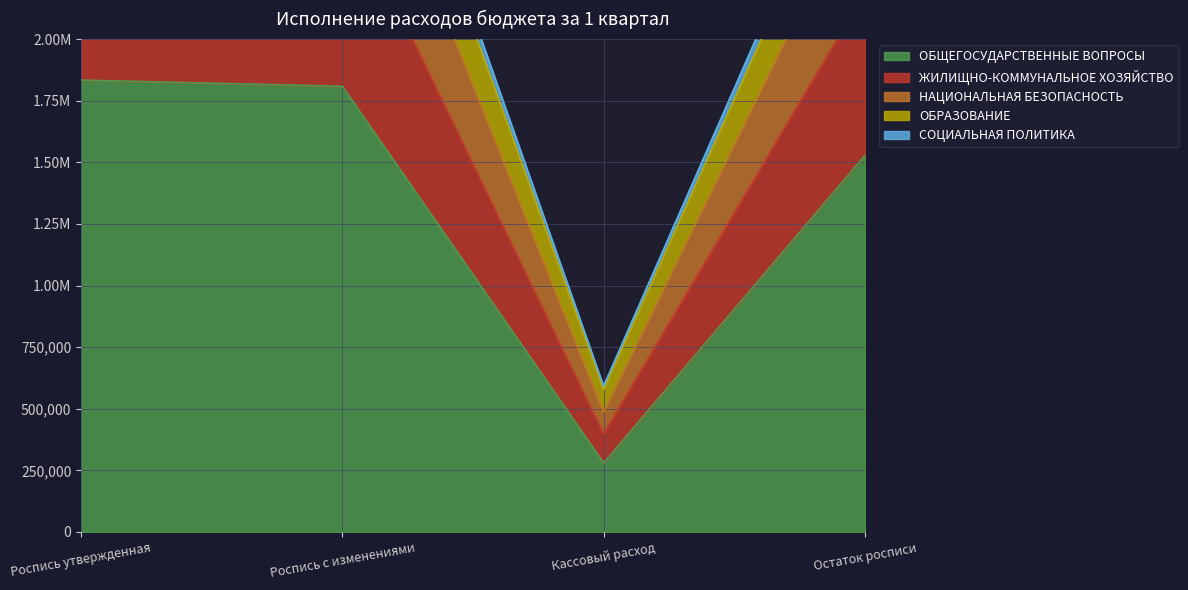

True or false: ОБРАЗОВАНИЕ and ЖИЛИЩНО-КОММУНАЛЬНОЕ ХОЗЯЙСТВО cross at least once.

False